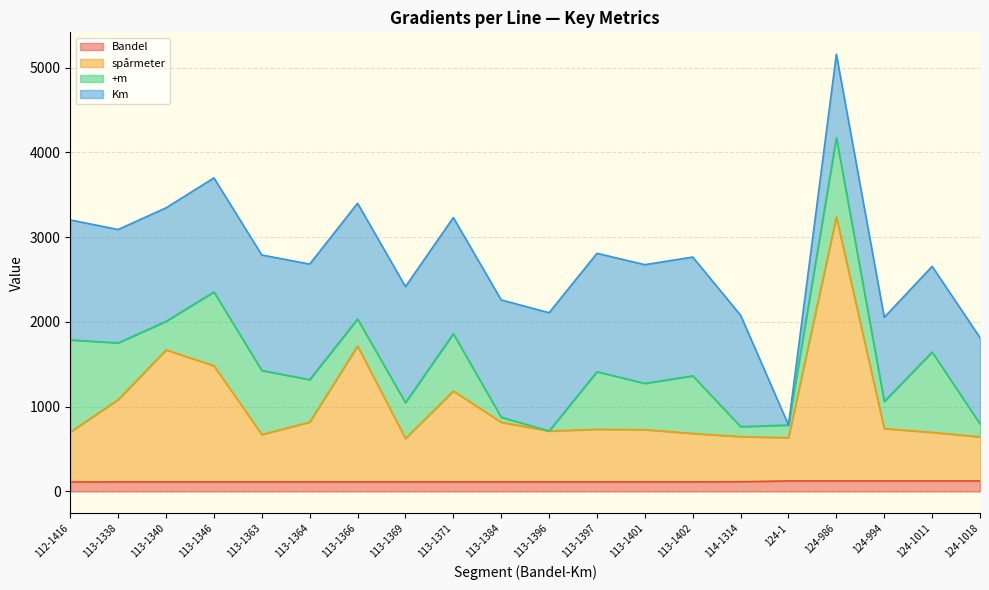

Which category has the lowest value across all series?

112-1416